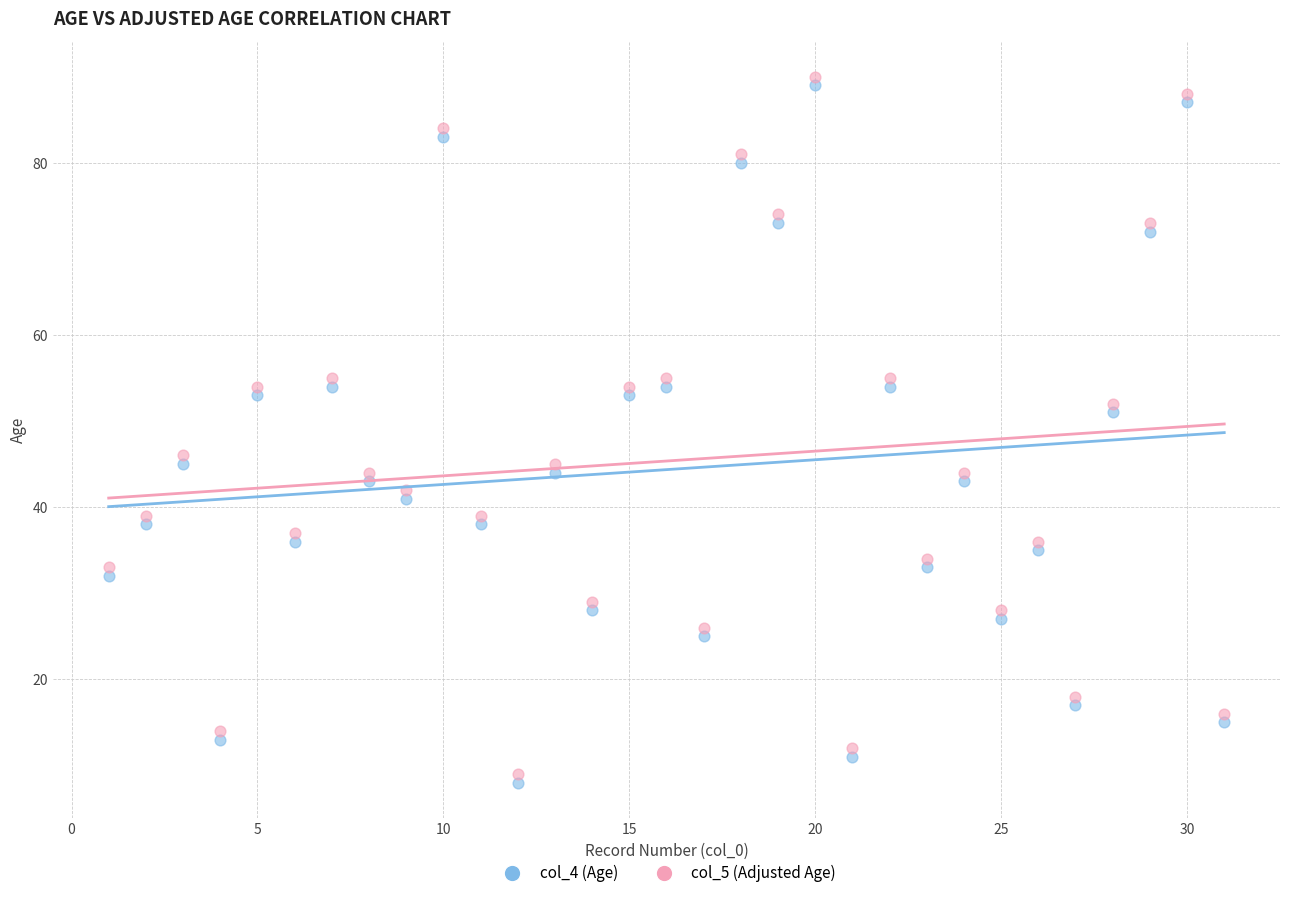

In the col_5 (Adjusted Age) series, what Y value is closest to 49?

46